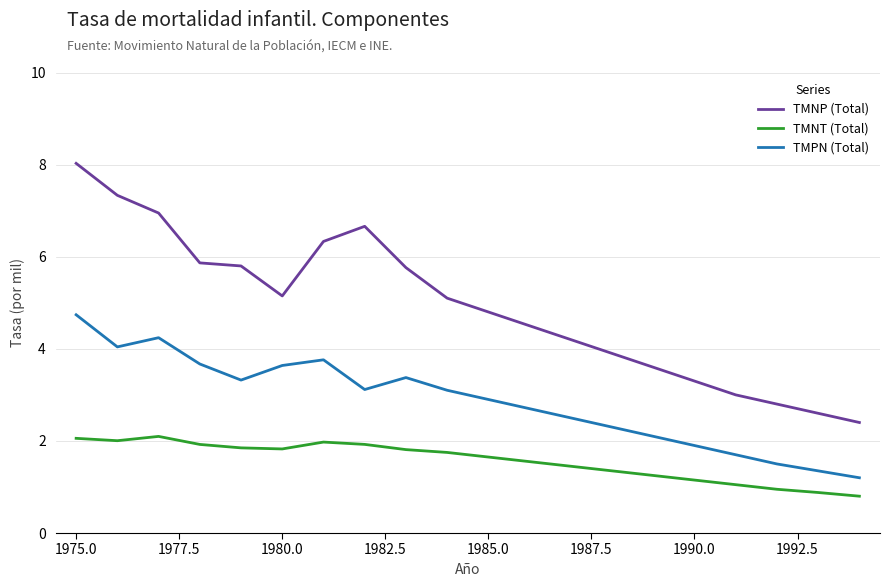

What is the maximum value shown in the chart?

8.0